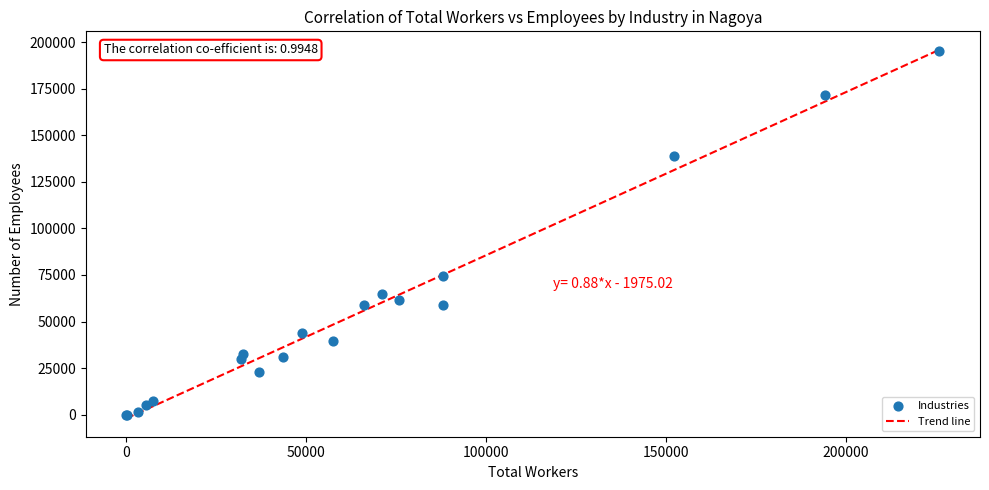

What Y value in the scatter plot is closest to 97604?

74389